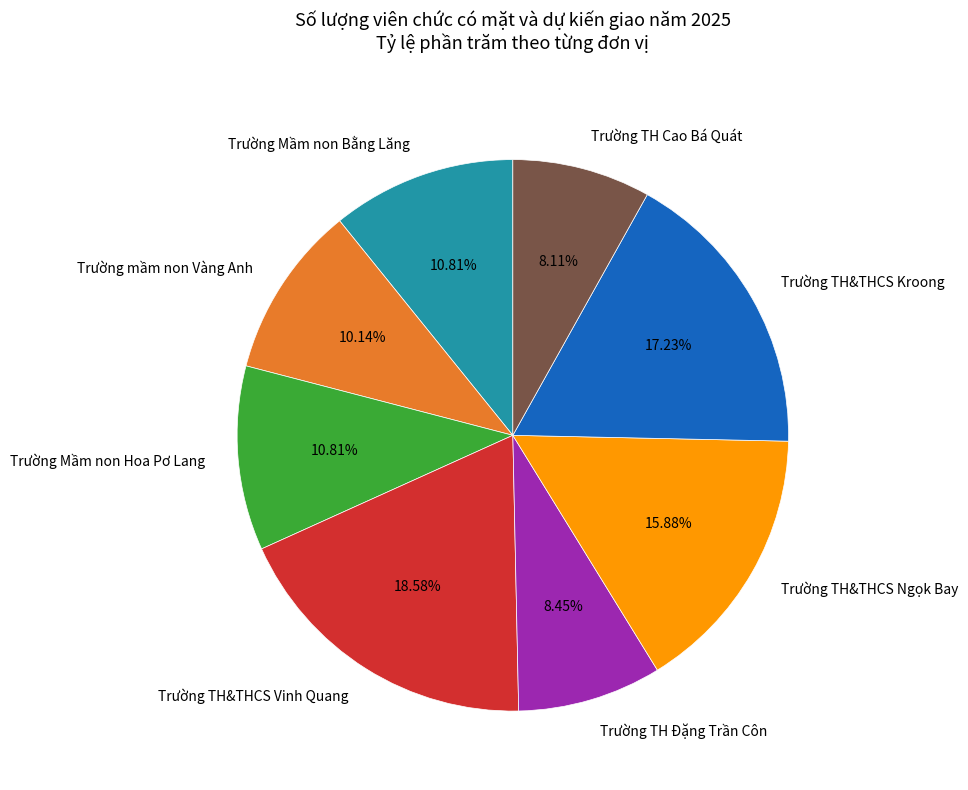

Is there any slice that represents more than half of the pie?

No